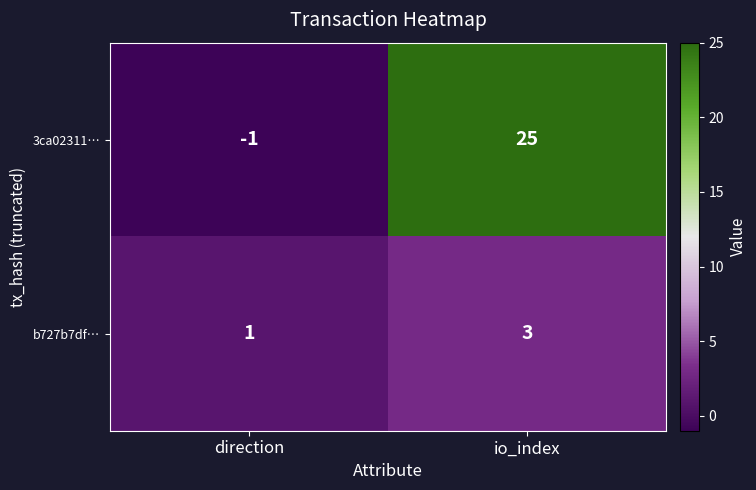

Reading right to left, extract all data points from this chart.

3ca02311…: io_index=25	direction=-1
b727b7df…: io_index=3	direction=1